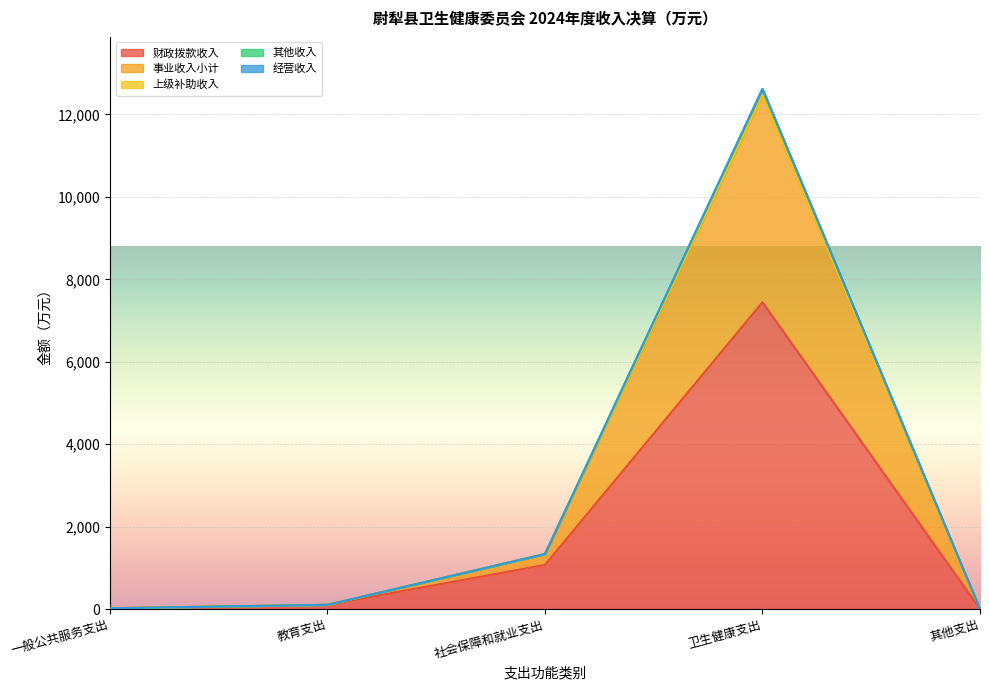

Between 社会保障和就业支出 and 卫生健康支出, which is larger?

卫生健康支出